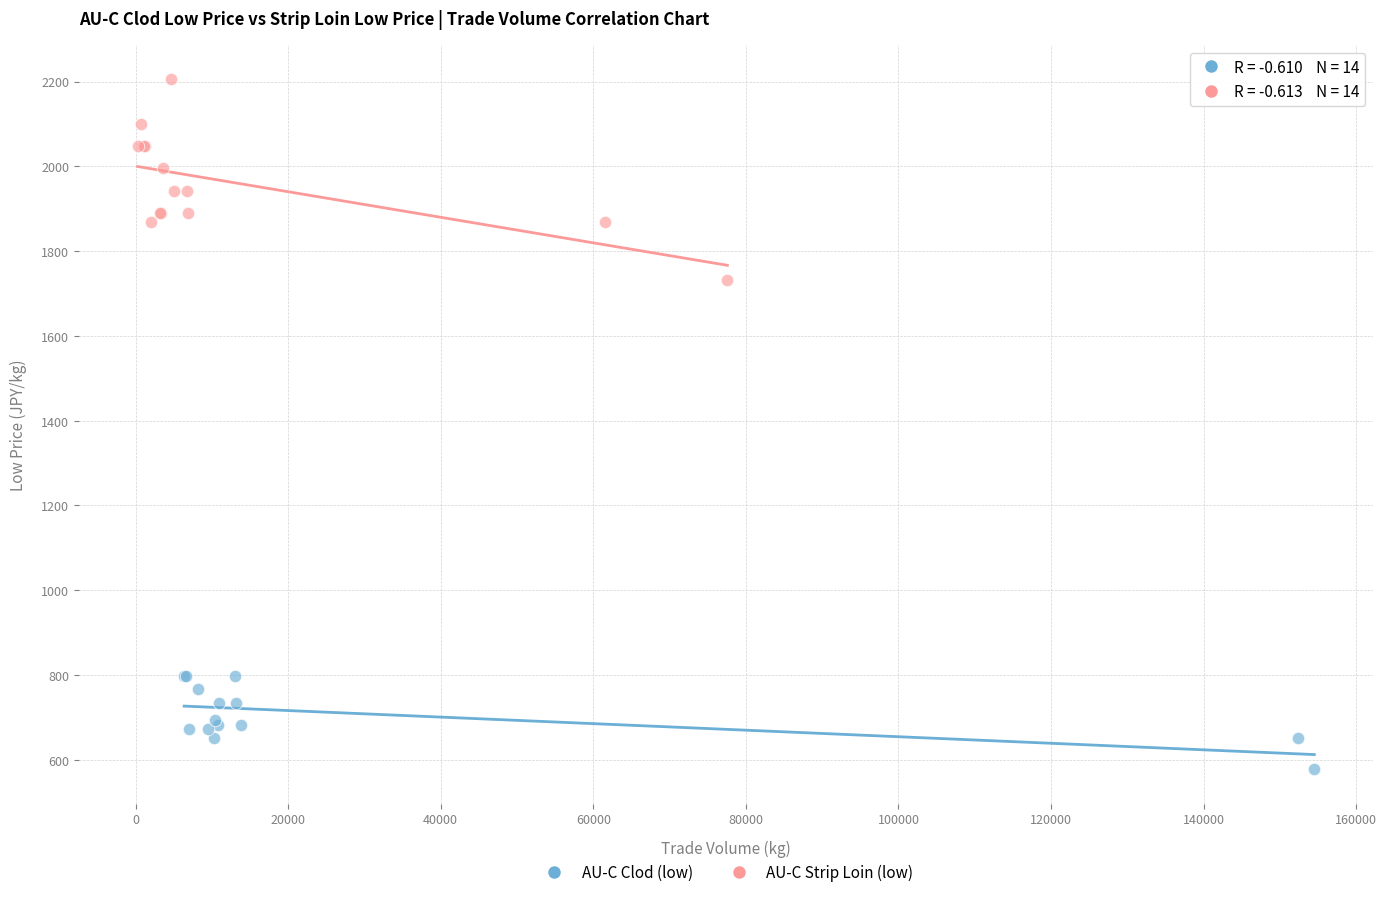

Which series reaches the maximum Y coordinate?

AU-C Strip Loin (low)